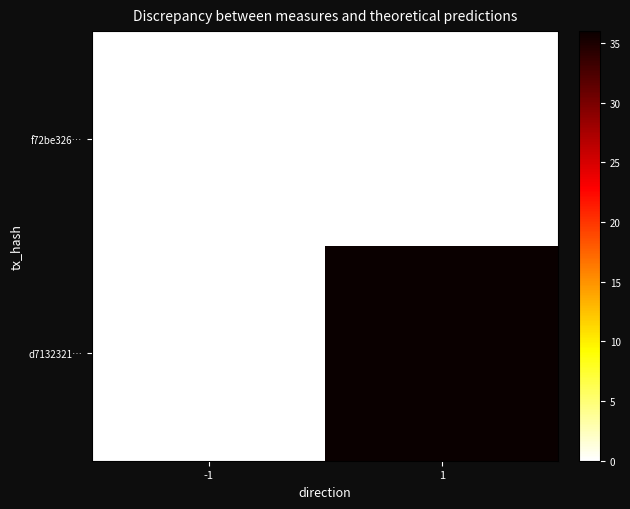

How many series are shown in this chart?

2